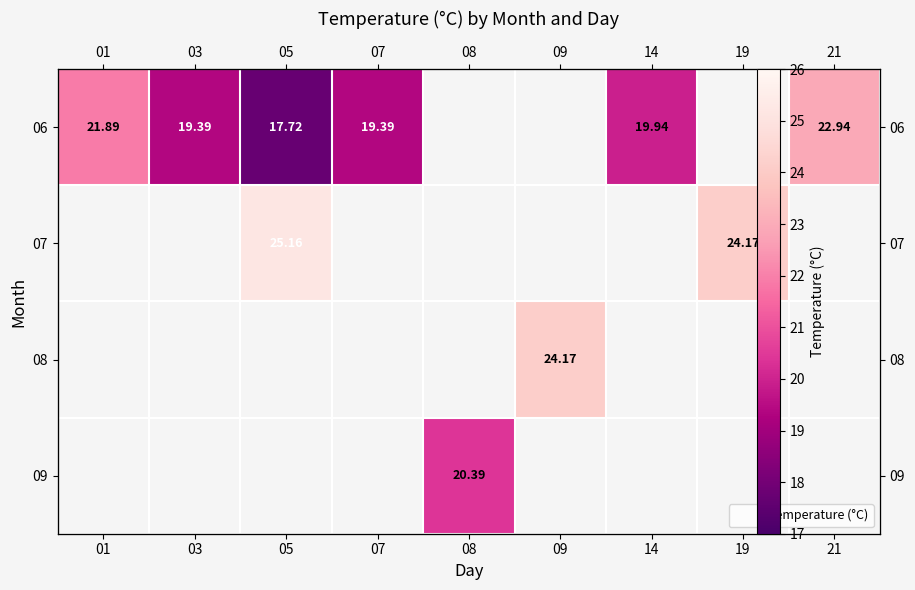

Where does the 06 series first go above 21?

01